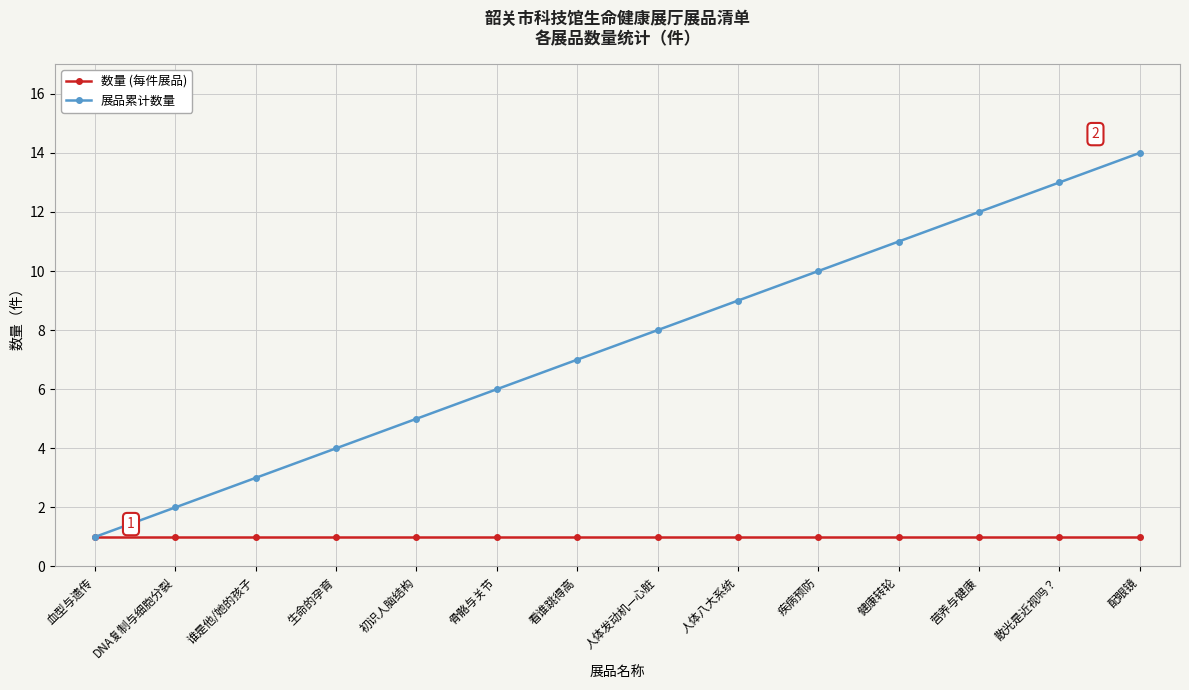

What is the label of the 5th point from the right?

疾病预防